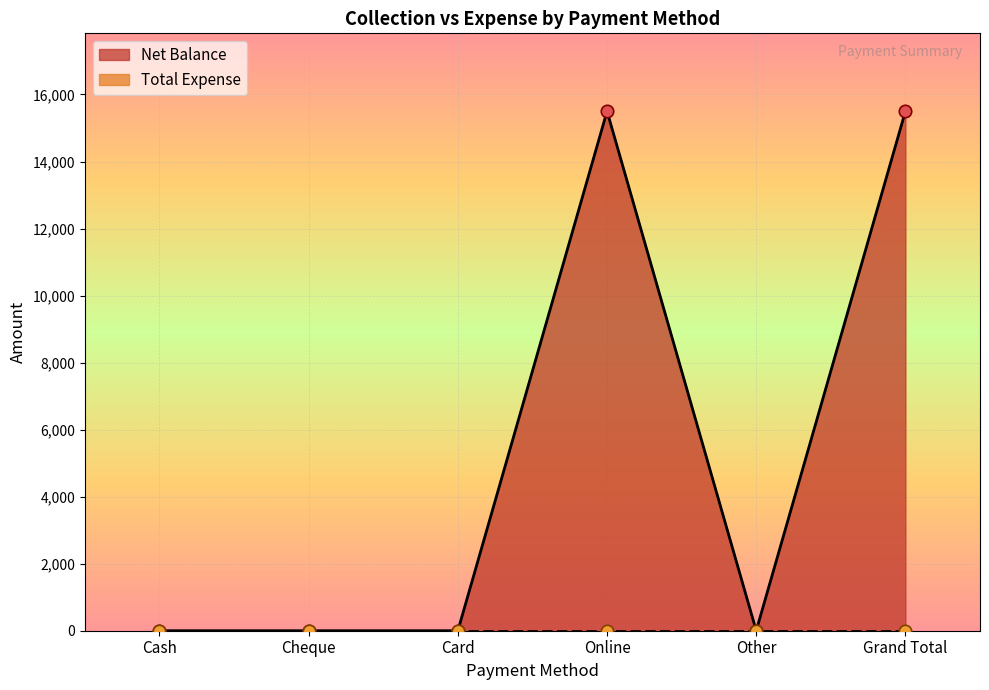

What is the change in value from Card to Grand Total?

+15500